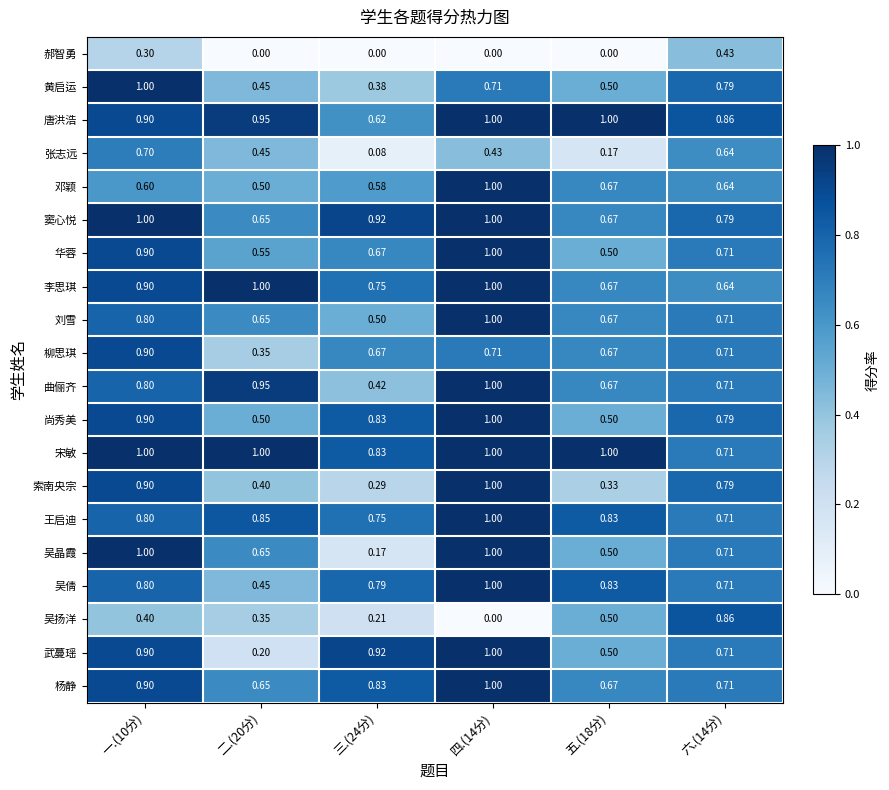

Is the value of 黄启运 at 二.(20分) greater than the value of 吴倩 at 一.(10分)?

No